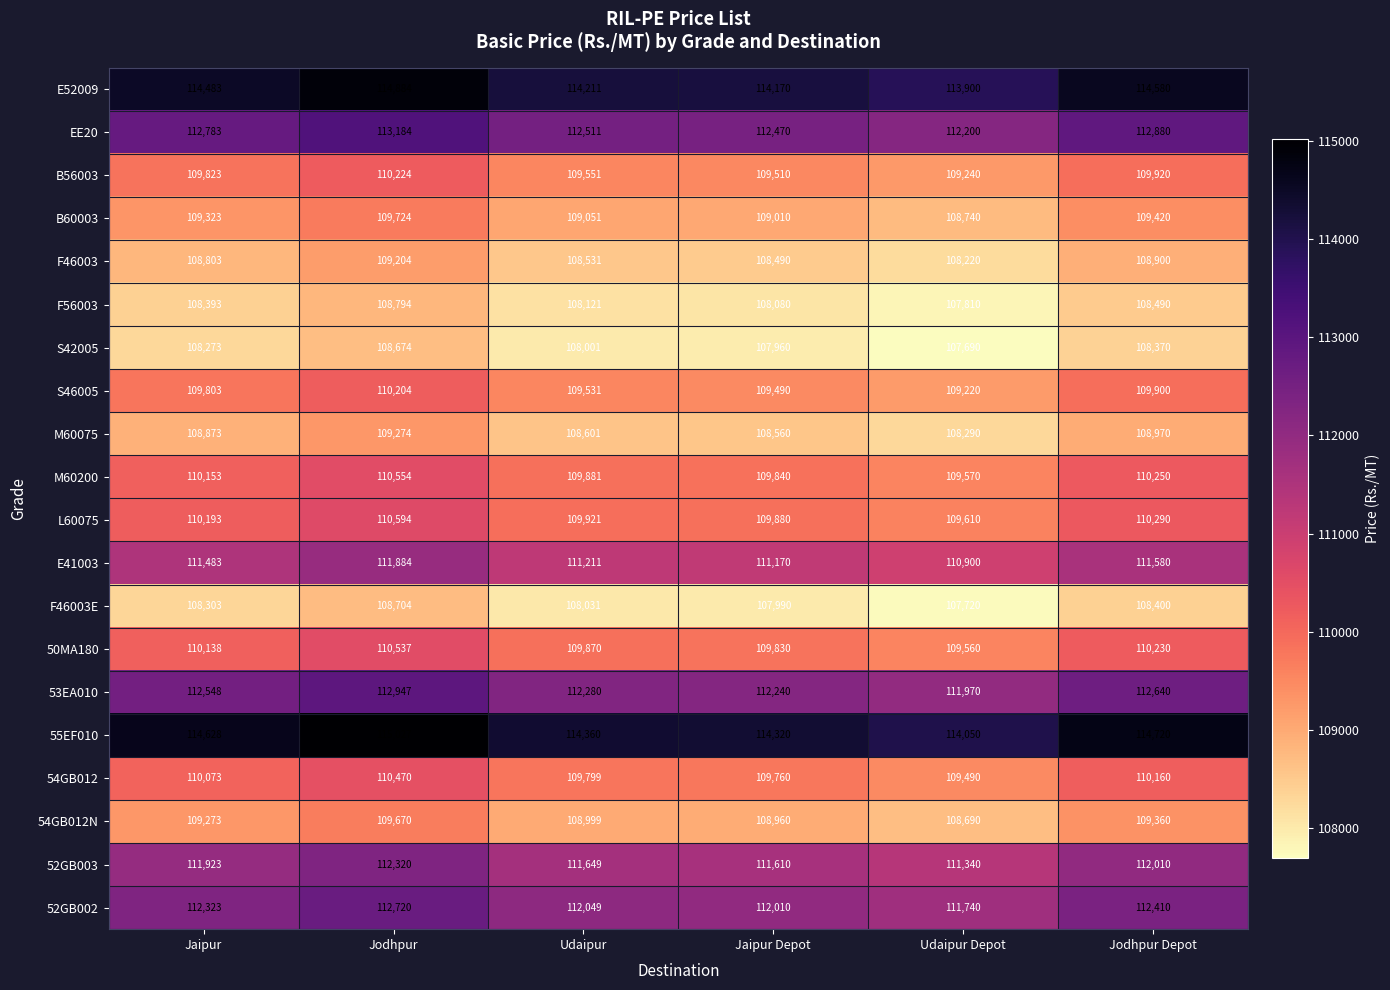

The F46003E series shows 108303 at Jaipur. True or false?

True